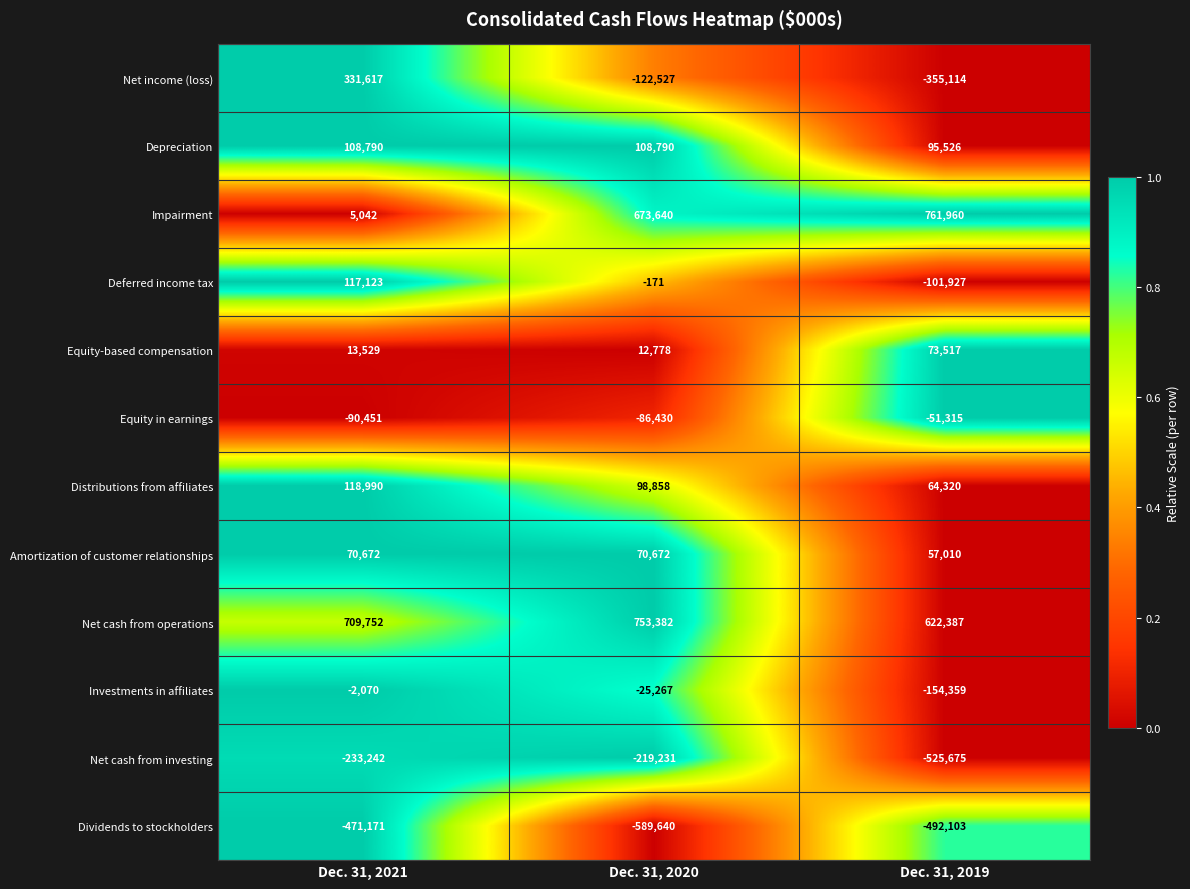

How many Impairment values are between 5042 and 761960?

3